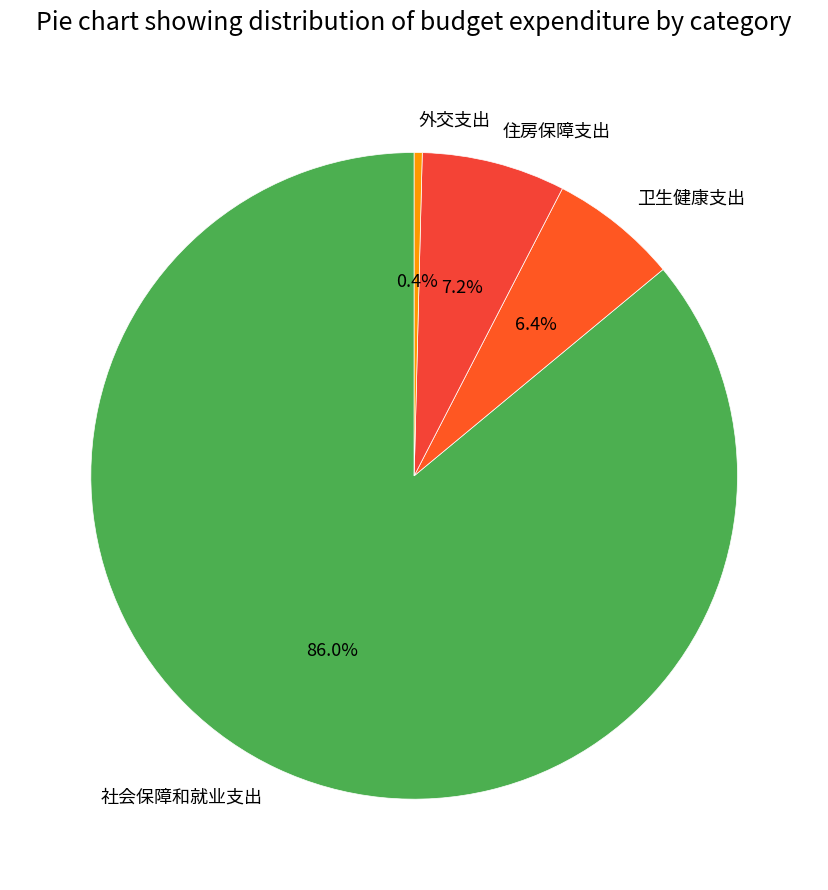

What percentage is NOT represented by 卫生健康支出?

93.6%